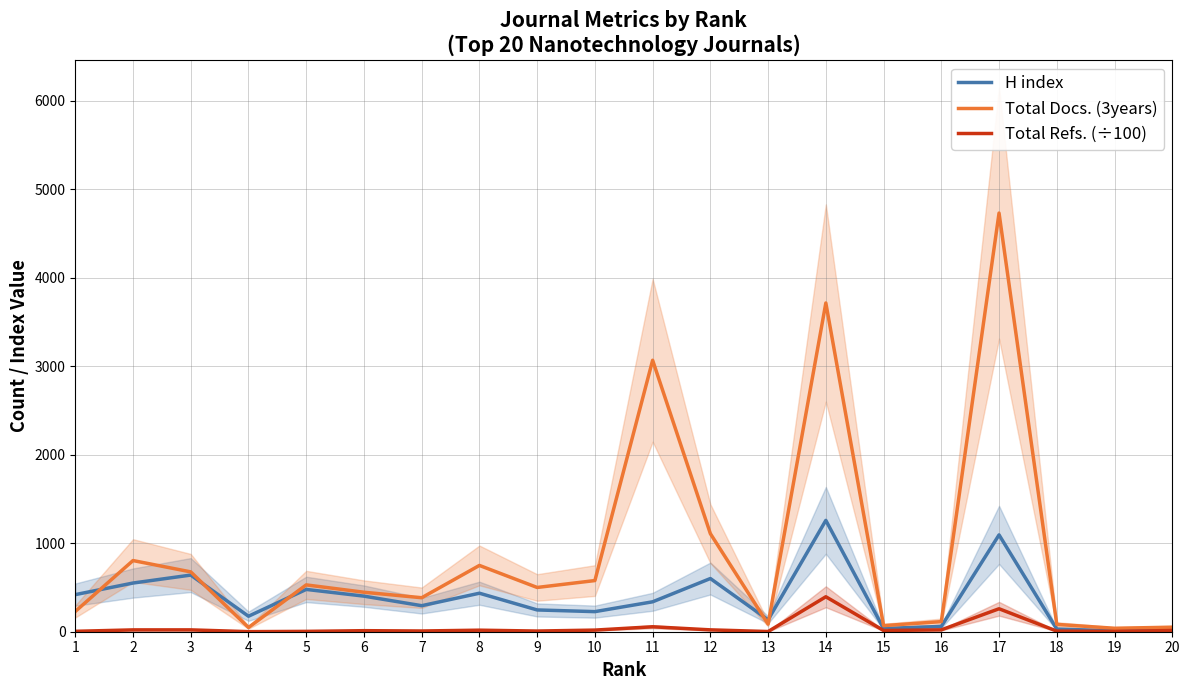

Which series has the largest range (max minus min)?

Total Docs. (3years)